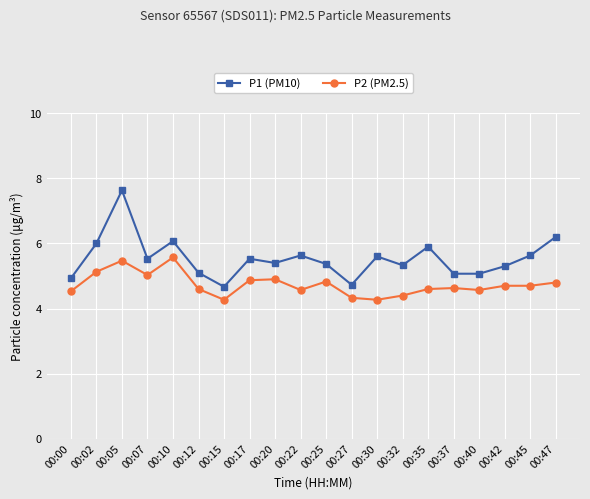

True or false: P1 (PM10) and P2 (PM2.5) cross at least once.

False